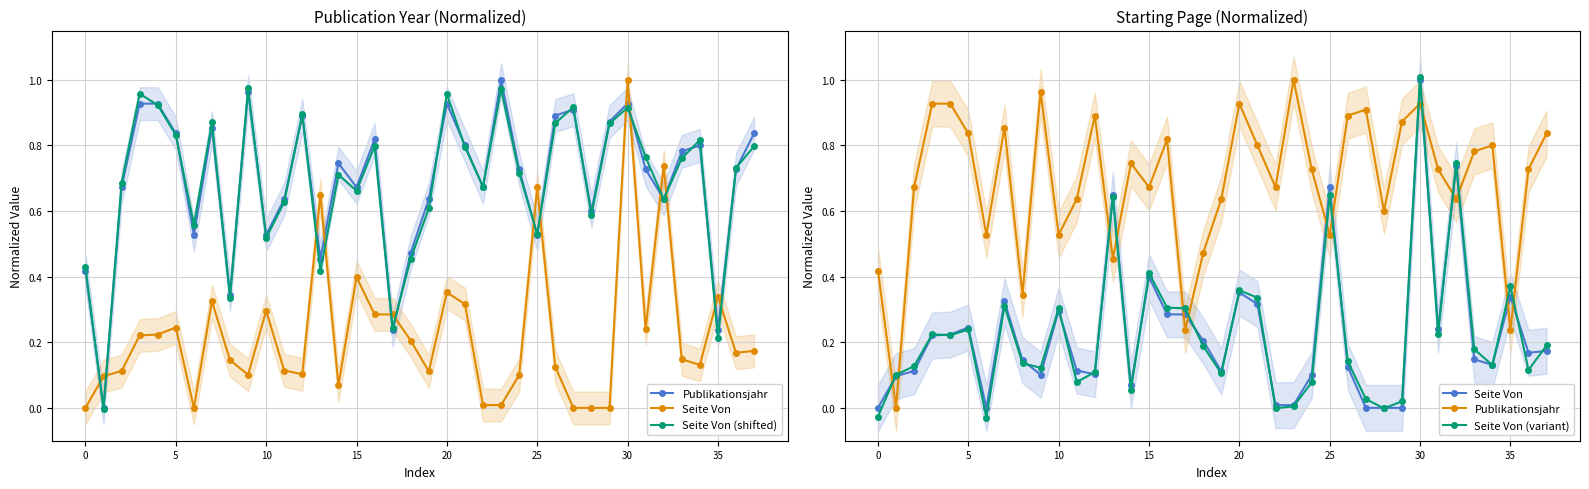

What is the value of the Publikationsjahr point at the 9th from the left?

0.3